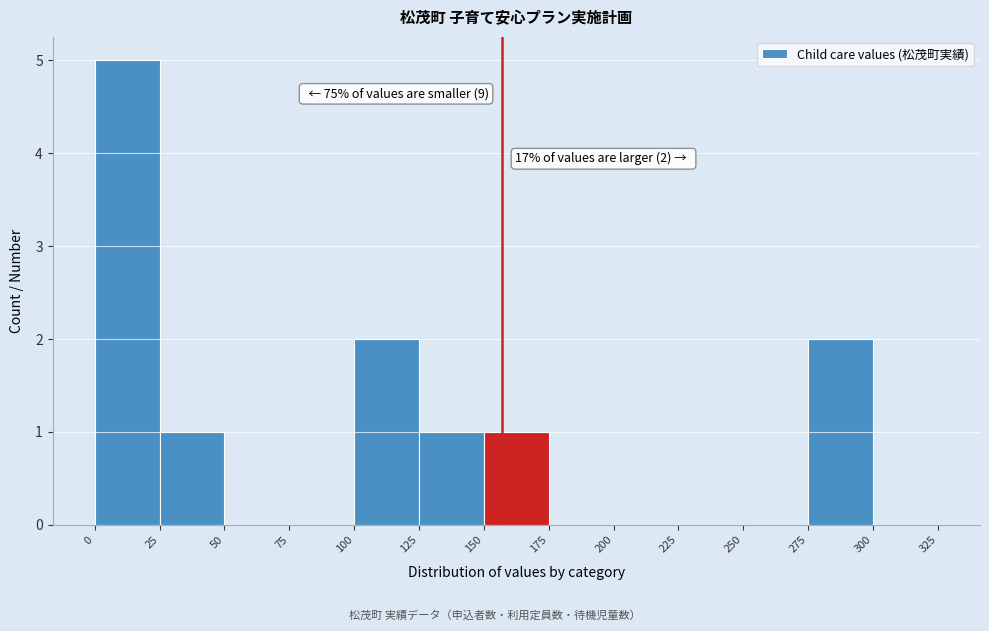

Over which range of the x-axis is the bar tallest?

0 to 25